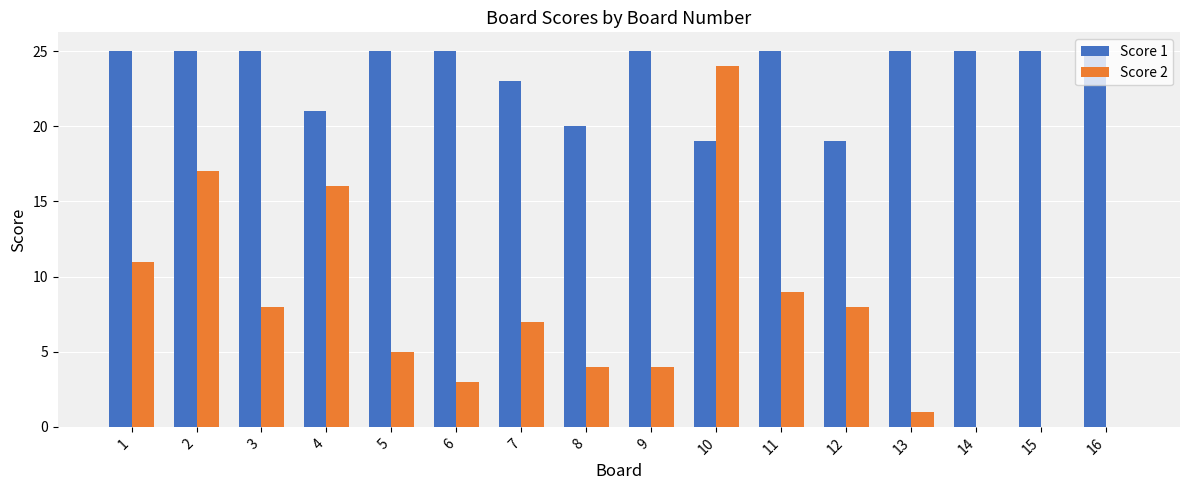

Between 5 and 13, which series saw the biggest shift?

Score 2